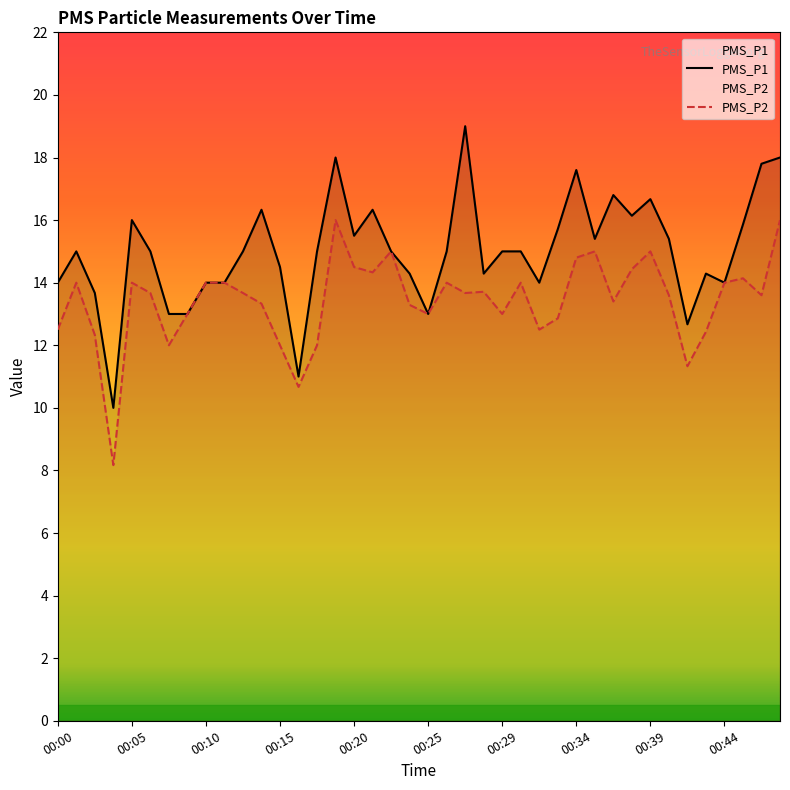

What value does the PMS_P2 series have at 00:21?

14.3